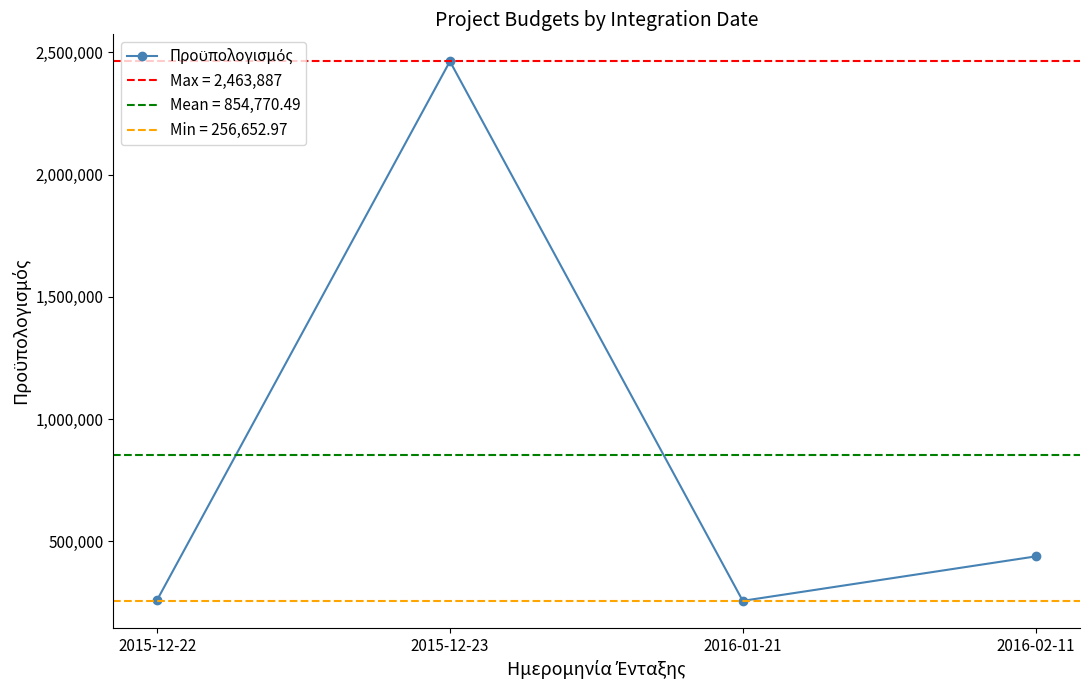

How many interior local valleys (lower than both neighbors) does the data have?

1